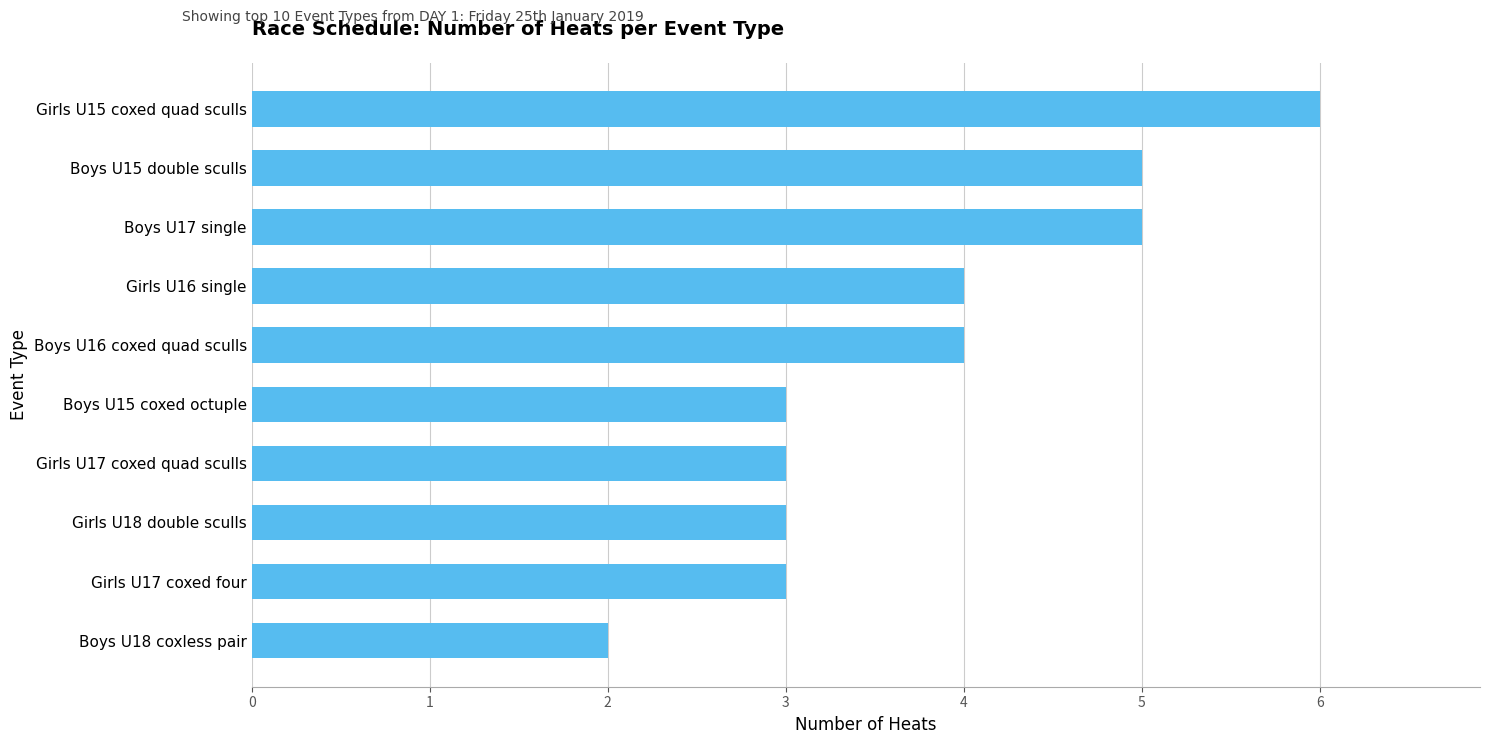

What is the approximate value at Girls U18 double sculls?

3